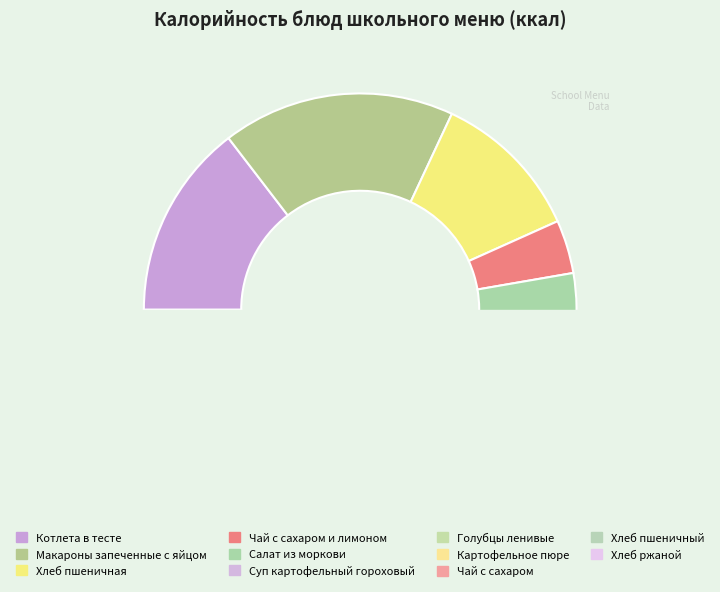

Does any single category account for the majority?

No